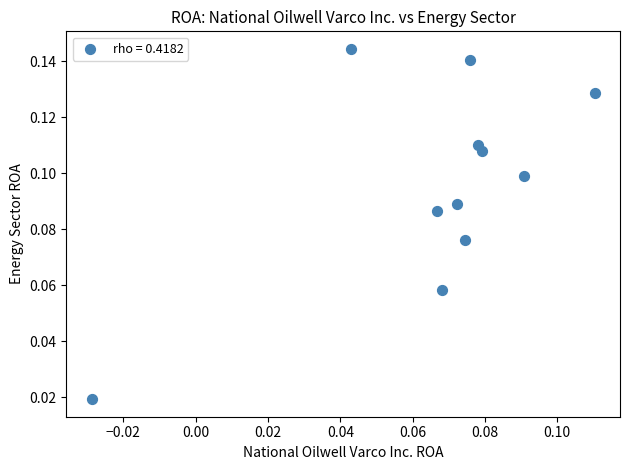

How many data points are displayed?

11